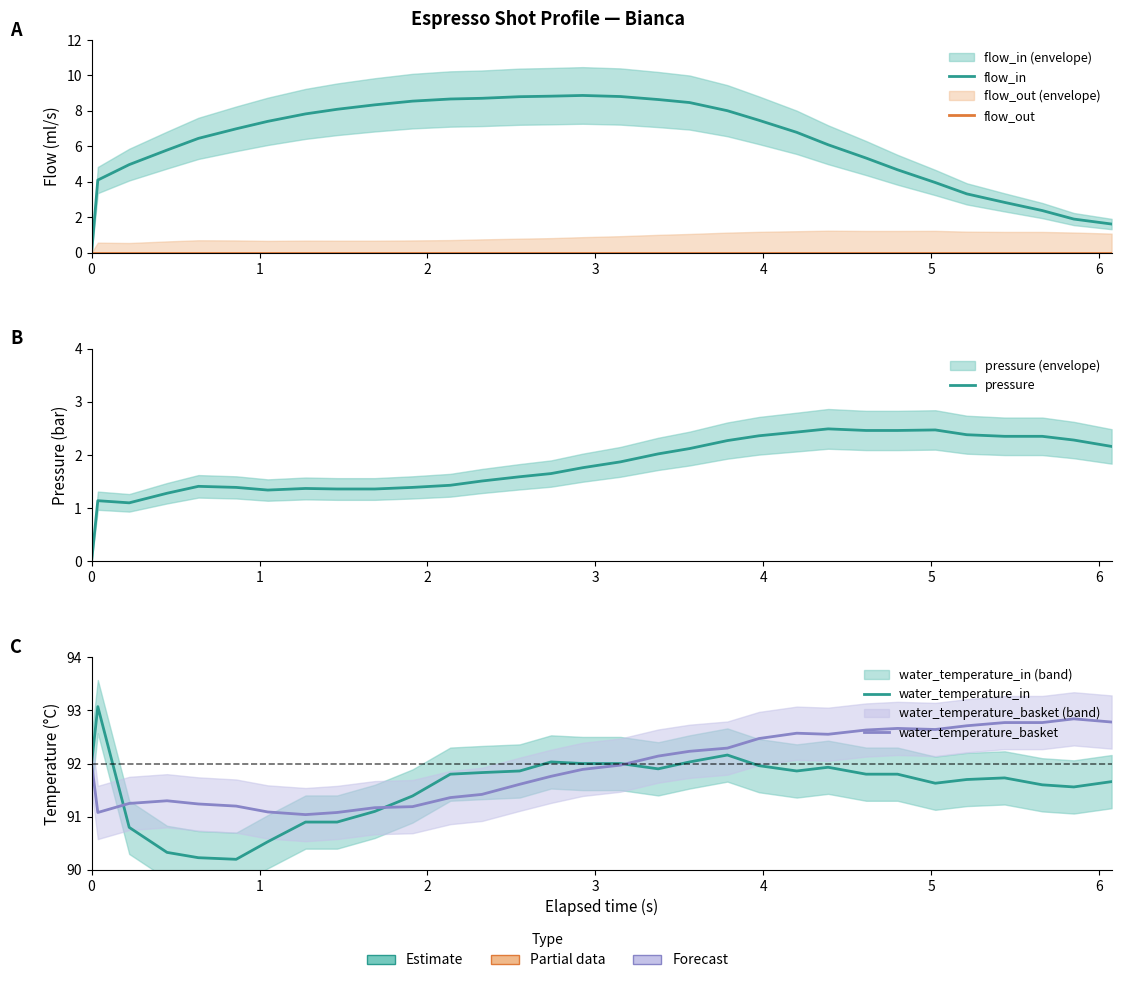

True or false: flow_in and flow_out intersect in this chart.

False